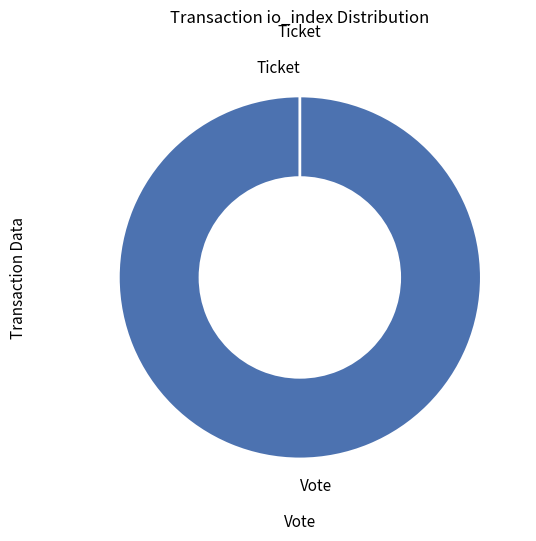

Which has a higher value, Vote or Ticket?

Vote